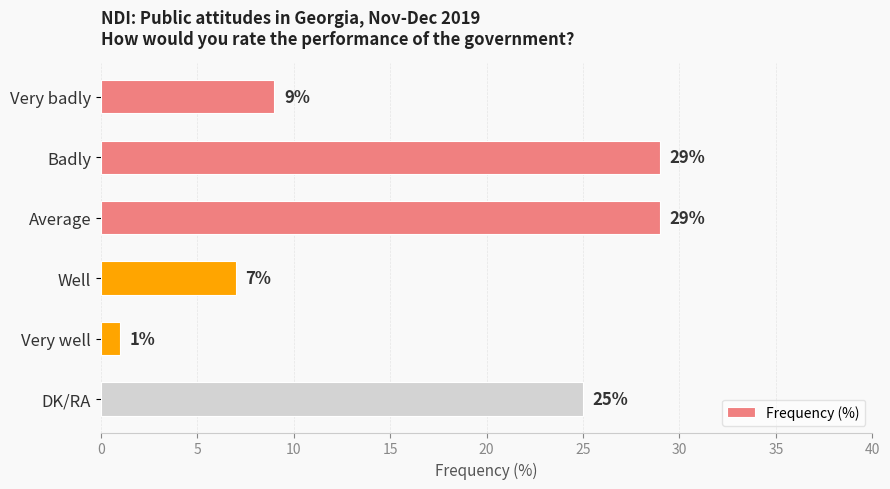

What is the greatest value displayed?

29